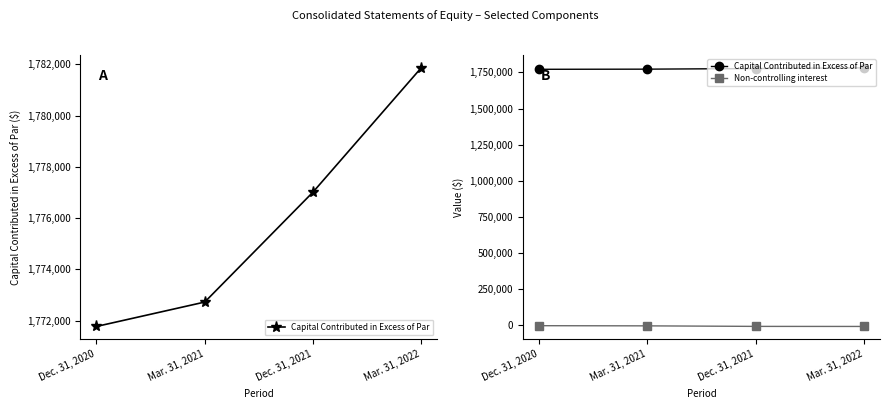

What is the sum of the Capital Contributed in Excess of Par values at Mar. 31, 2021 and Dec. 31, 2021?

3549741